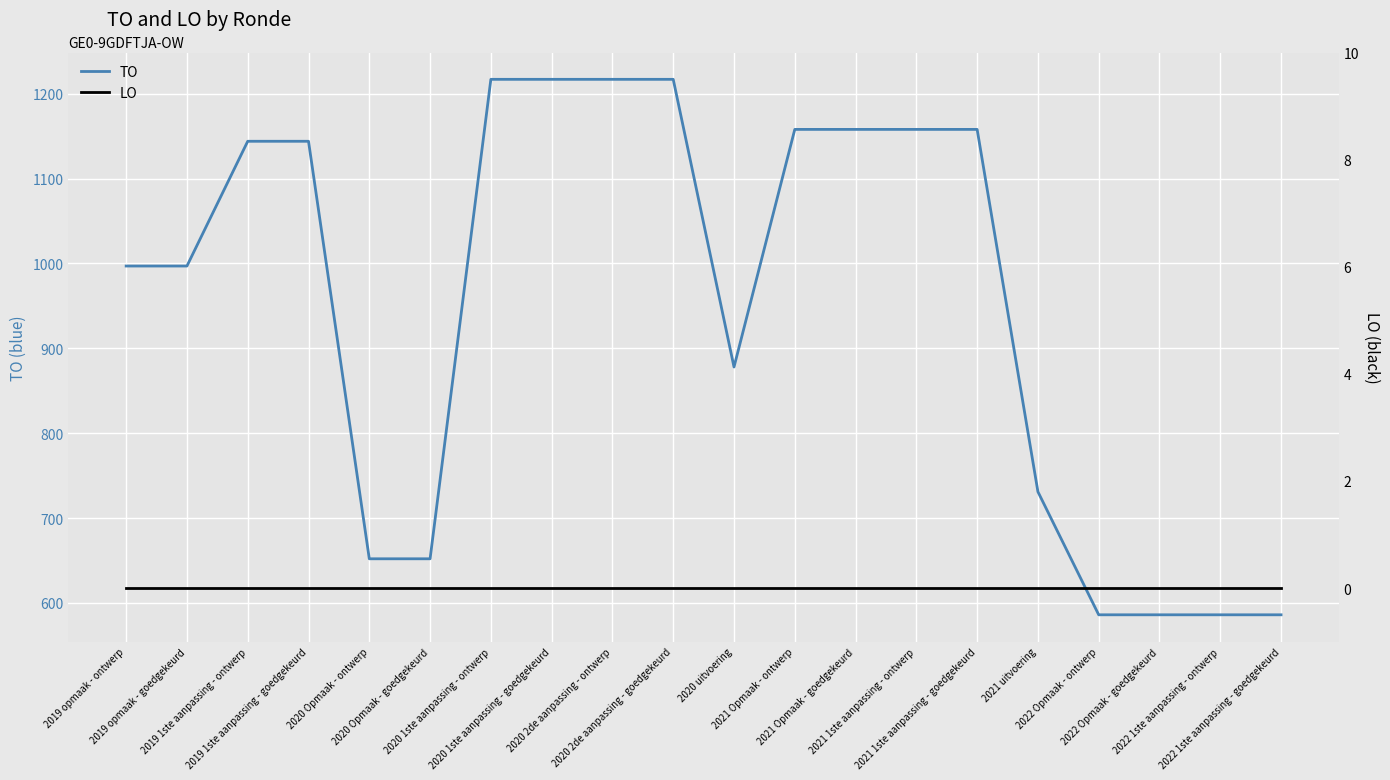

Reading right to left, extract all data points from this chart.

TO: 2022 1ste aanpassing - goedgekeurd=586	2022 1ste aanpassing - ontwerp=586	2022 Opmaak - goedgekeurd=586	2022 Opmaak - ontwerp=586	2021 uitvoering=731	2021 1ste aanpassing - goedgekeurd=1158	2021 1ste aanpassing - ontwerp=1158	2021 Opmaak - goedgekeurd=1158	2021 Opmaak - ontwerp=1158	2020 uitvoering=878	2020 2de aanpassing - goedgekeurd=1217	2020 2de aanpassing - ontwerp=1217	2020 1ste aanpassing - goedgekeurd=1217	2020 1ste aanpassing - ontwerp=1217	2020 Opmaak - goedgekeurd=652	2020 Opmaak - ontwerp=652	2019 1ste aanpassing - goedgekeurd=1144	2019 1ste aanpassing - ontwerp=1144	2019 opmaak - goedgekeurd=997	2019 opmaak - ontwerp=997
LO: 2022 1ste aanpassing - goedgekeurd=0	2022 1ste aanpassing - ontwerp=0	2022 Opmaak - goedgekeurd=0	2022 Opmaak - ontwerp=0	2021 uitvoering=0	2021 1ste aanpassing - goedgekeurd=0	2021 1ste aanpassing - ontwerp=0	2021 Opmaak - goedgekeurd=0	2021 Opmaak - ontwerp=0	2020 uitvoering=0	2020 2de aanpassing - goedgekeurd=0	2020 2de aanpassing - ontwerp=0	2020 1ste aanpassing - goedgekeurd=0	2020 1ste aanpassing - ontwerp=0	2020 Opmaak - goedgekeurd=0	2020 Opmaak - ontwerp=0	2019 1ste aanpassing - goedgekeurd=0	2019 1ste aanpassing - ontwerp=0	2019 opmaak - goedgekeurd=0	2019 opmaak - ontwerp=0